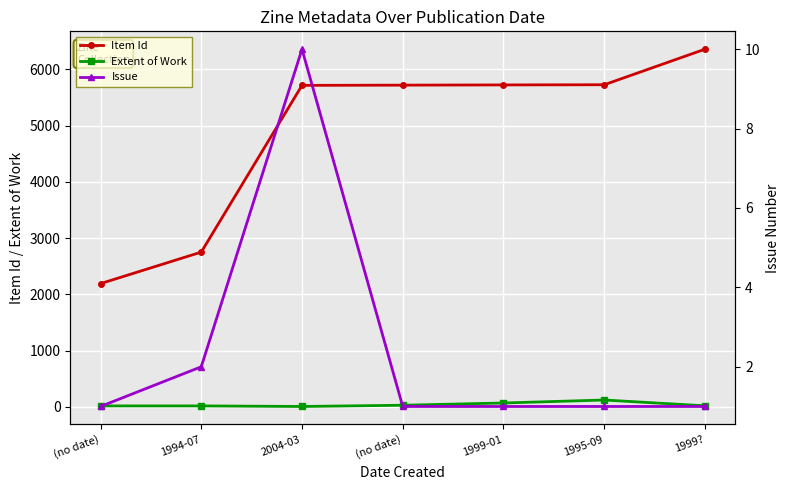

What is the value of the Item Id point at the 2nd from the left?

2750